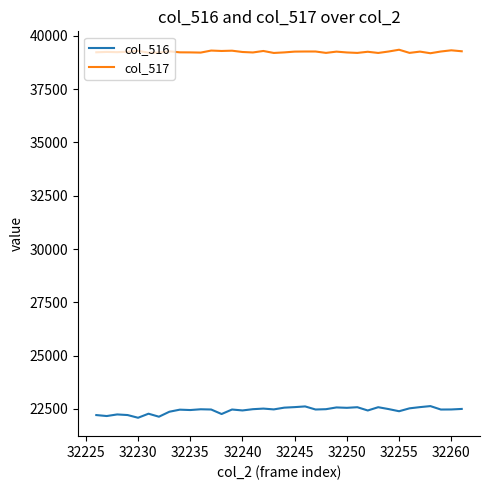

What are all the series names shown in the legend?

col_516, col_517